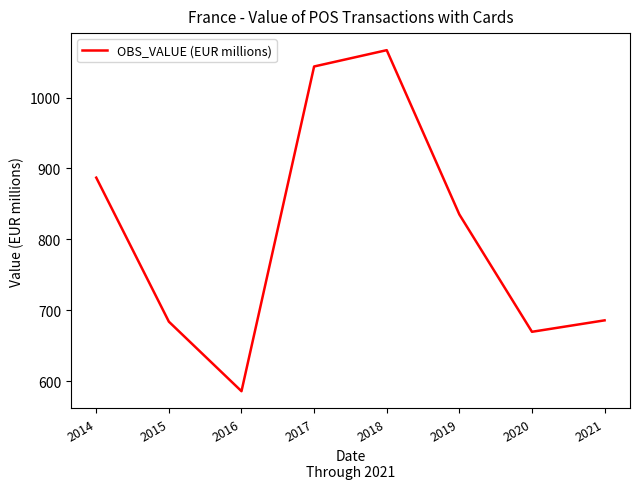

Does the chart have visible grid lines?

No